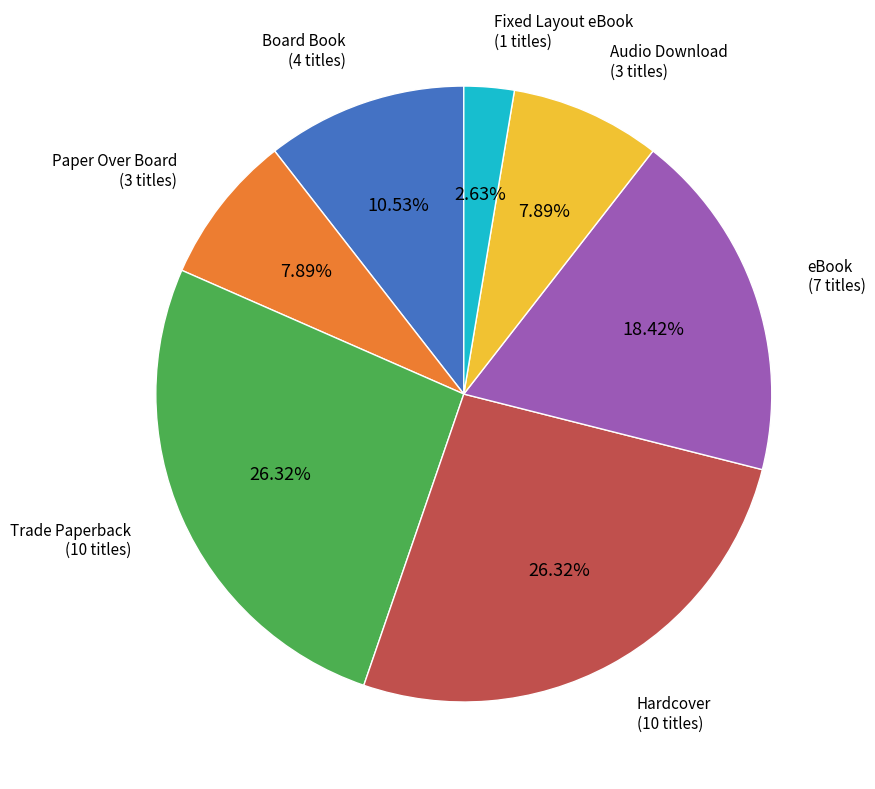

Is there a majority slice in this chart?

No